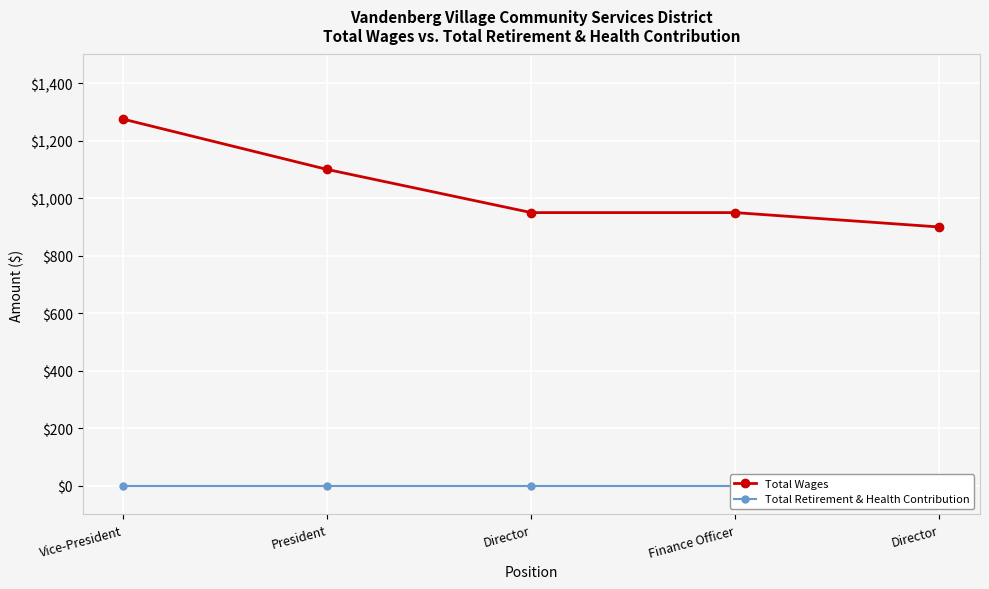

The Total Wages series shows 569 at Director. True or false?

False